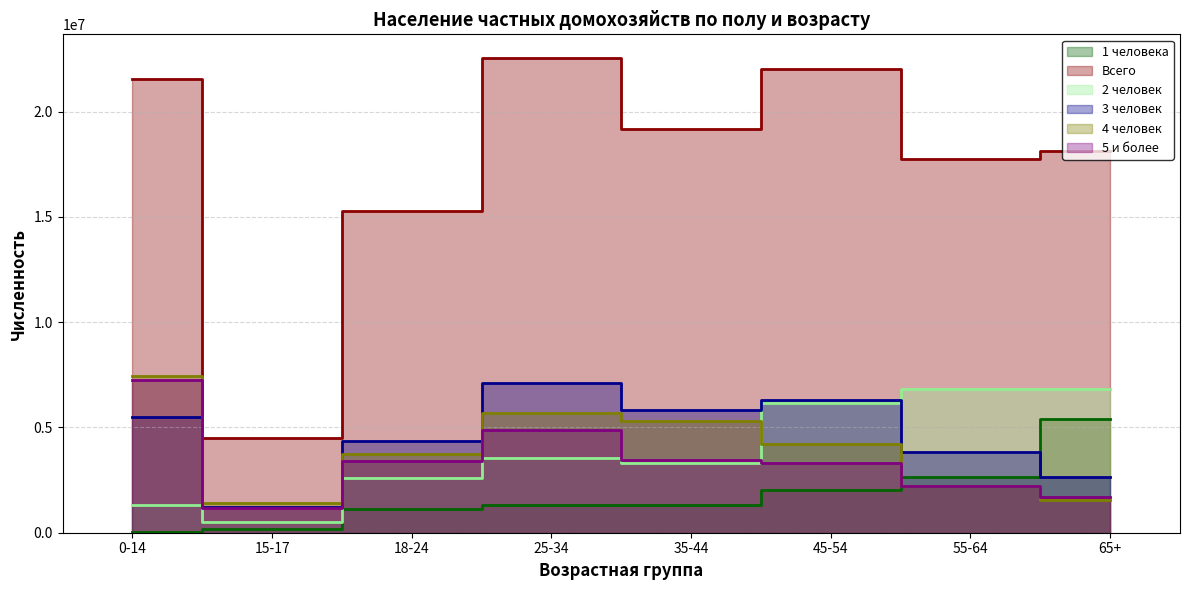

Where is the first local maximum for 5 и более?

25-34